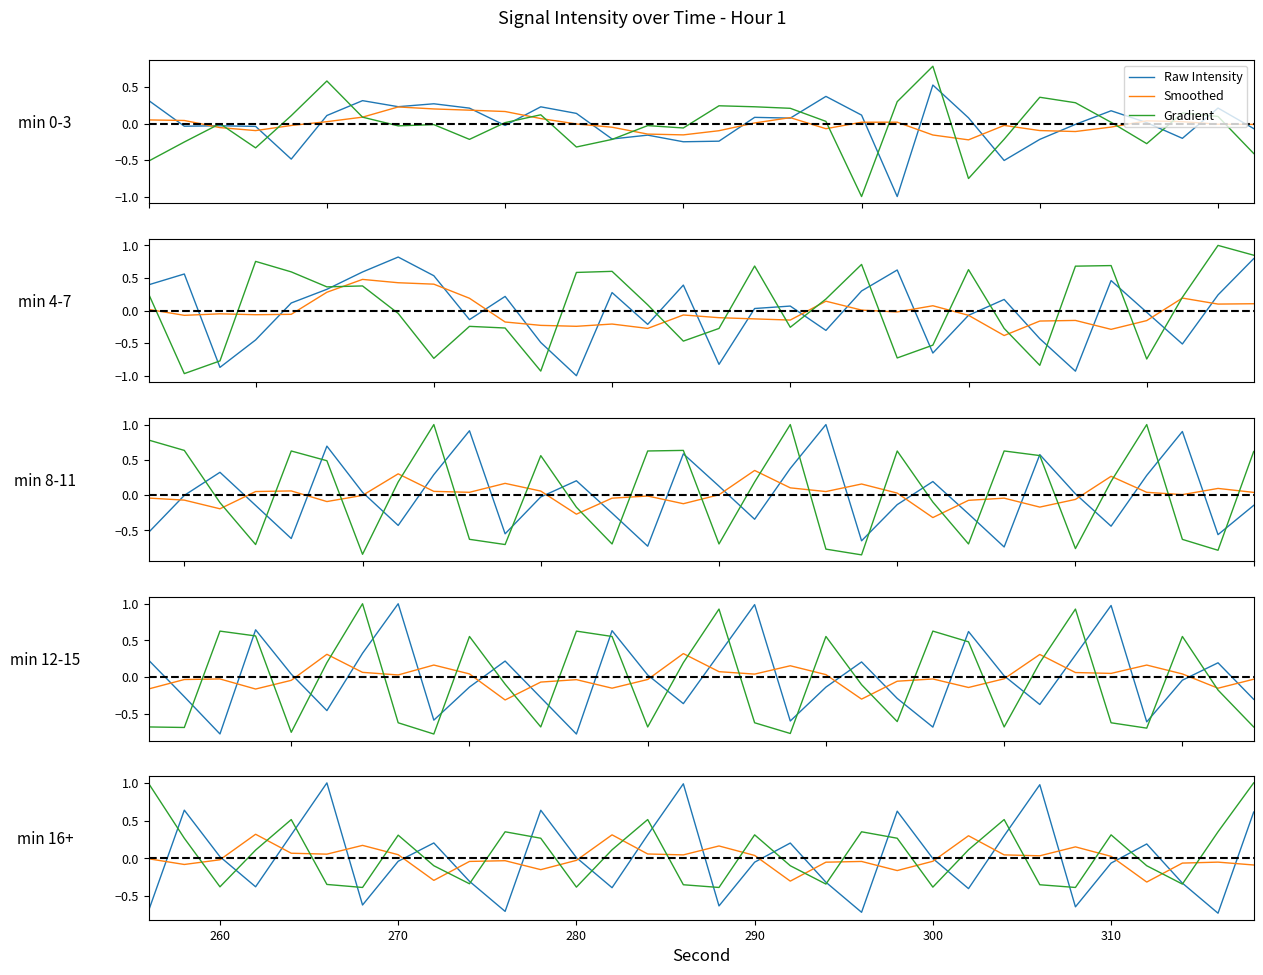

Which series has the largest range (max minus min)?

Raw Intensity